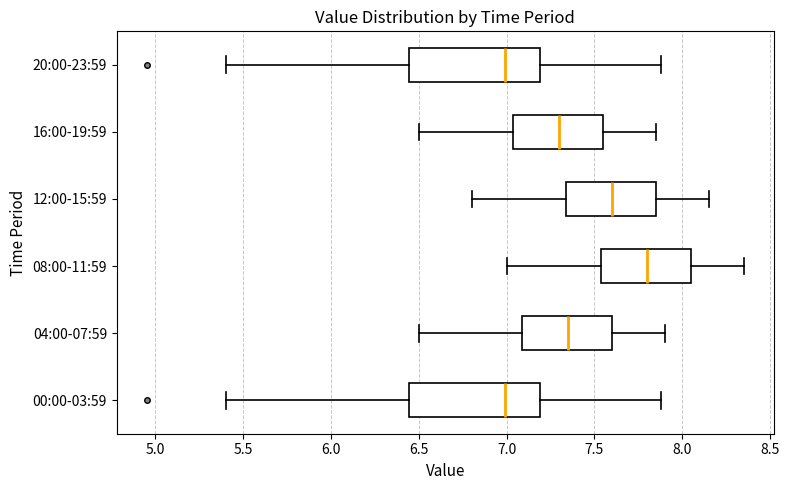

Reading bottom to top, read every box against the x-axis: the position of its median line, the range the box covers, and the ends of its whiskers. The values are not printed on the chart, so give them approximately, as read against the axis.

00:00-03:59: median 7.00, box 6.45 to 7.20, whiskers 5.40 to 7.90
04:00-07:59: median 7.35, box 7.10 to 7.60, whiskers 6.50 to 7.90
08:00-11:59: median 7.80, box 7.55 to 8.05, whiskers 7.00 to 8.35
12:00-15:59: median 7.60, box 7.35 to 7.85, whiskers 6.80 to 8.15
16:00-19:59: median 7.30, box 7.05 to 7.55, whiskers 6.50 to 7.85
20:00-23:59: median 7.00, box 6.45 to 7.20, whiskers 5.40 to 7.90